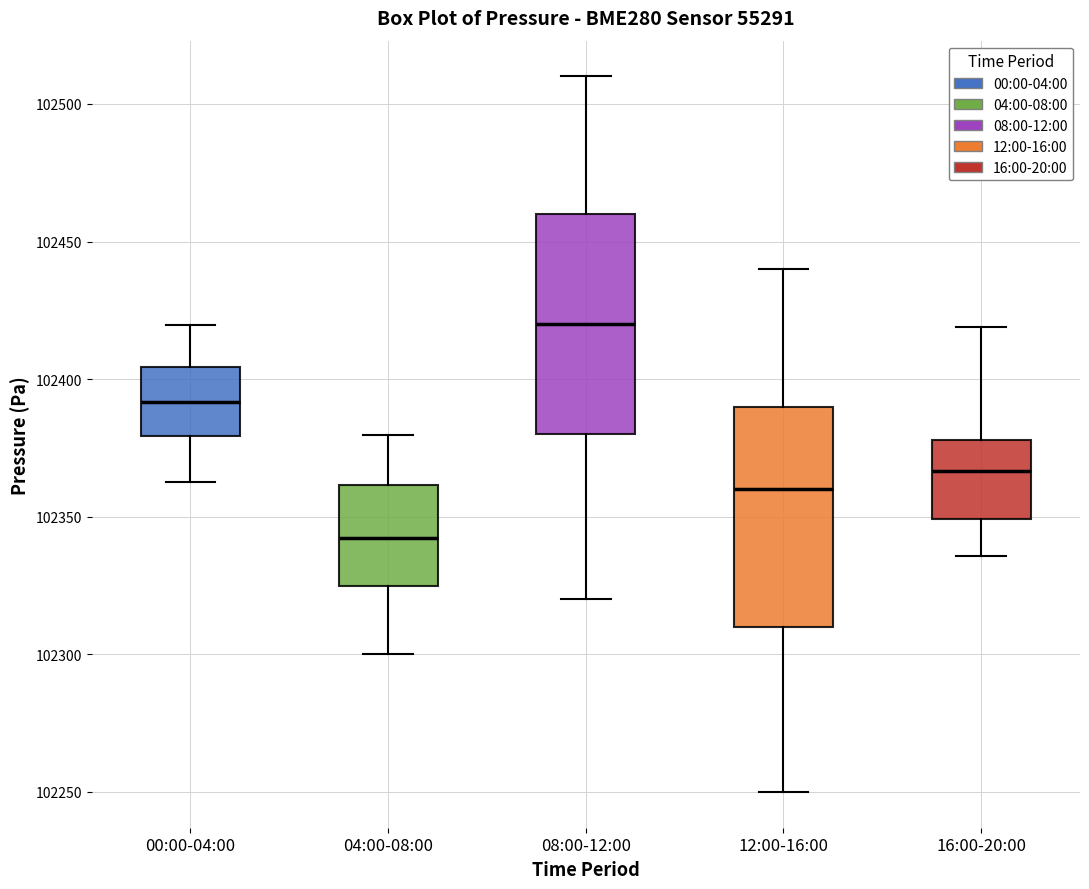

Reading left to right, read every box against the y-axis: the position of its median line, the range the box covers, and the ends of its whiskers. The values are not printed on the chart, so give them approximately, as read against the axis.

00:00-04:00: median 102390, box 102380 to 102405, whiskers 102365 to 102420
04:00-08:00: median 102340, box 102325 to 102360, whiskers 102300 to 102380
08:00-12:00: median 102420, box 102380 to 102460, whiskers 102320 to 102510
12:00-16:00: median 102360, box 102310 to 102390, whiskers 102250 to 102440
16:00-20:00: median 102365, box 102350 to 102380, whiskers 102335 to 102420